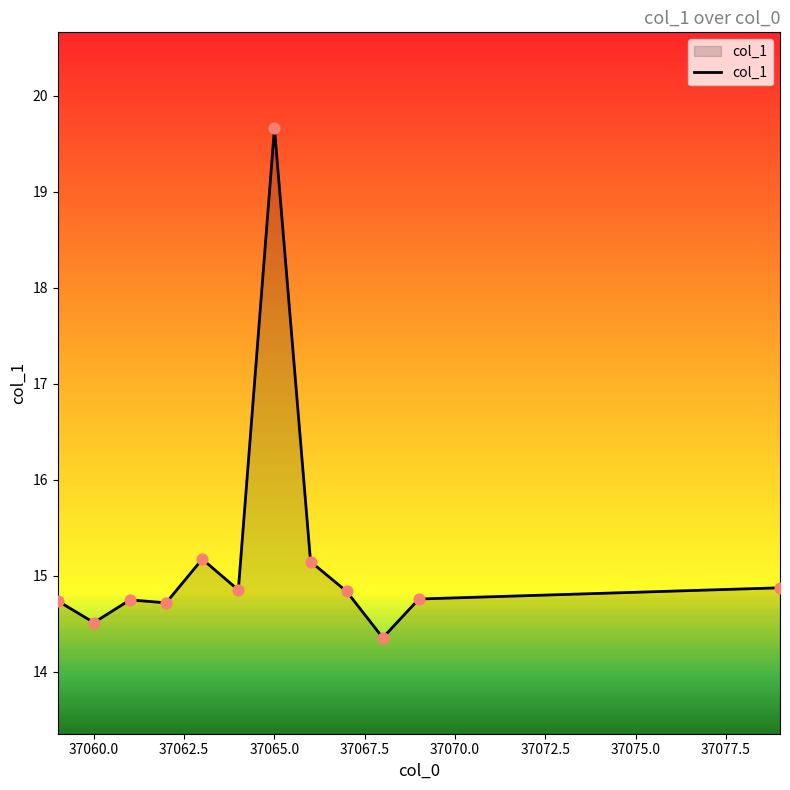

What is the minimum value shown in the chart?

14.4